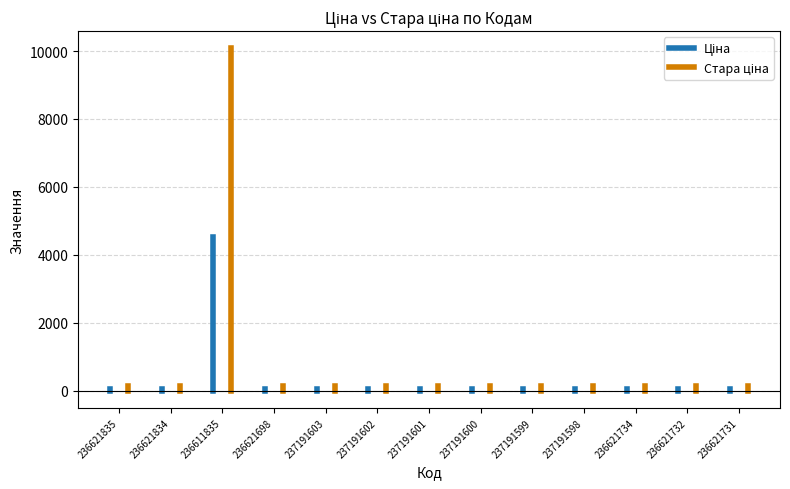

Which series has the largest total across all categories?

Стара ціна